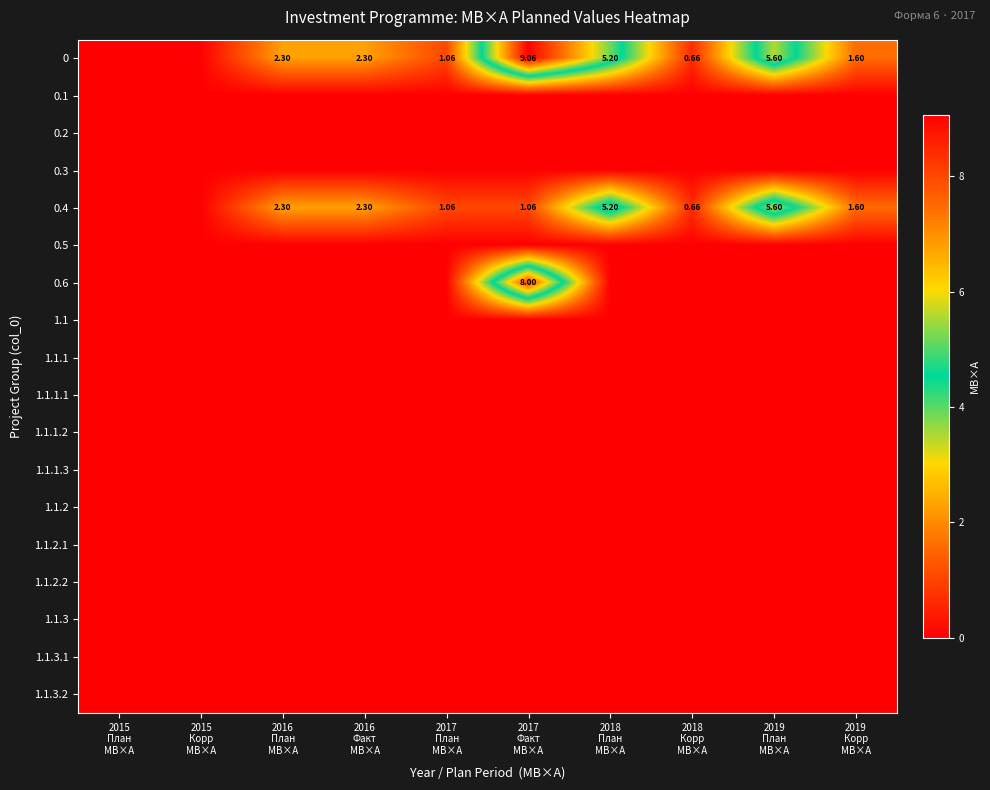

The value of 1.1 at 2019 План МВ×А is 0.0. True or false?

True